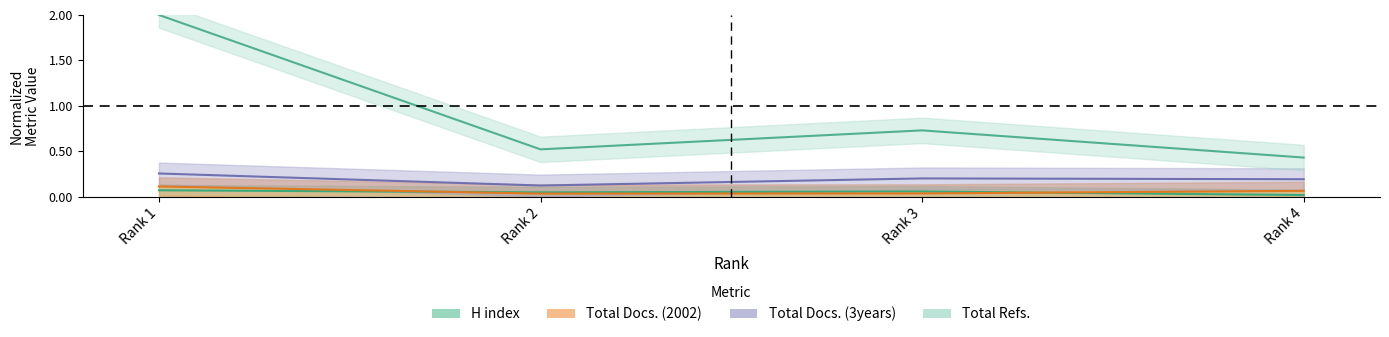

Between Rank 1 and Rank 3, which series saw the biggest shift?

Total Refs.